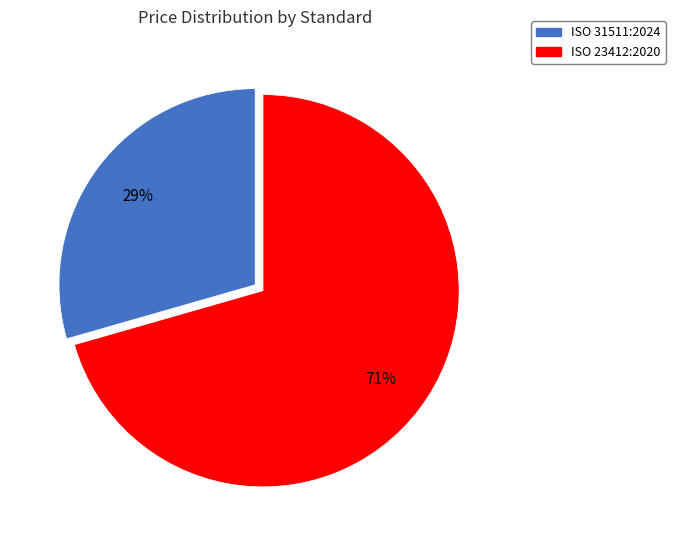

Between ISO 23412:2020 and ISO 31511:2024, which is larger?

ISO 23412:2020